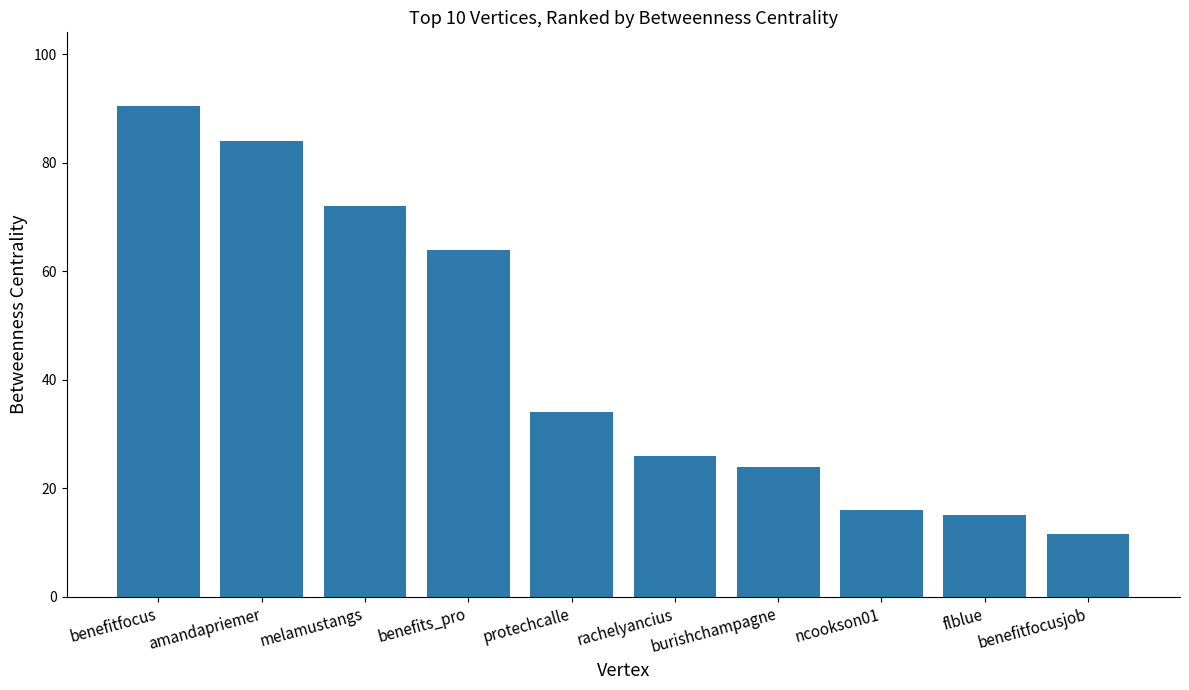

Rank the categories by value from lowest to highest.

benefitfocusjob, flblue, ncookson01, burishchampagne, rachelyancius, protechcalle, benefits_pro, melamustangs, amandapriemer, benefitfocus